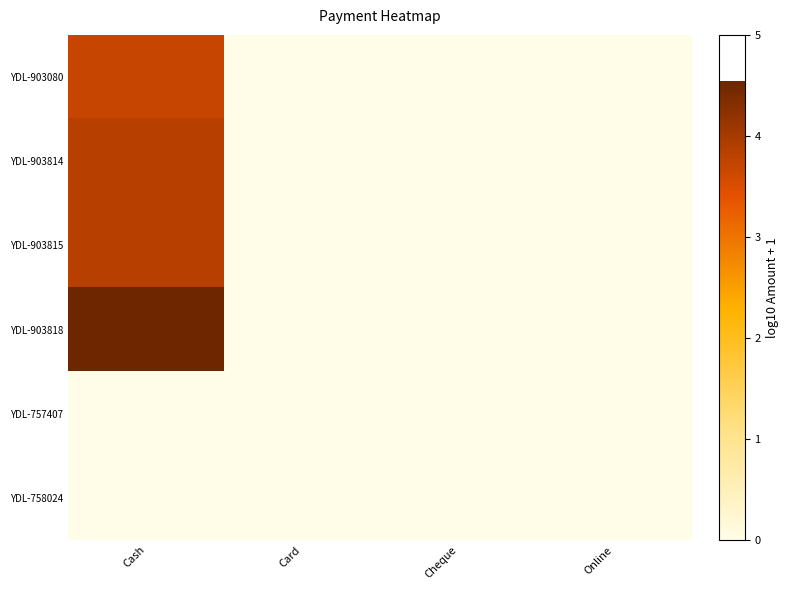

Rank the series by their maximum value, from lowest to highest.

YDL-757407, YDL-758024, YDL-903080, YDL-903814, YDL-903815, YDL-903818